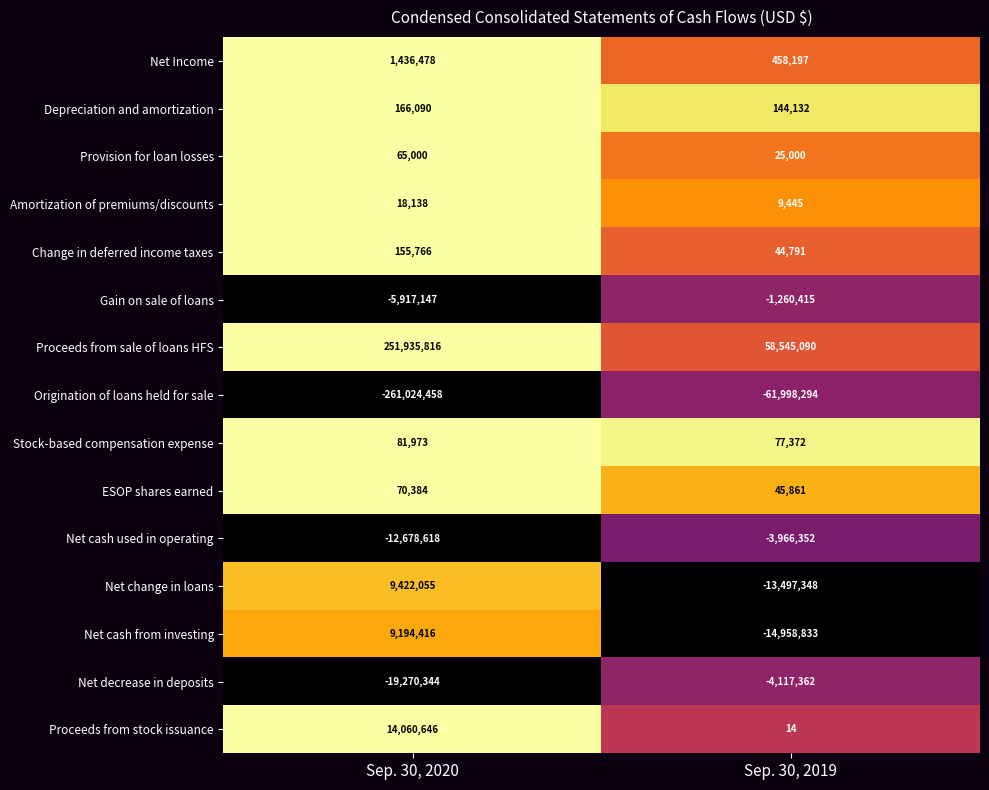

Reading left to right, what are all the values shown in this chart?

Net Income: 1436478	458197
Depreciation and amortization: 166090	144132
Provision for loan losses: 65000	25000
Amortization of premiums/discounts: 18138	9445
Change in deferred income taxes: 155766	44791
Gain on sale of loans: -5917147	-1260415
Proceeds from sale of loans HFS: 251935816	58545090
Origination of loans held for sale: -261024458	-61998294
Stock-based compensation expense: 81973	77372
ESOP shares earned: 70384	45861
Net cash used in operating: -12678618	-3966352
Net change in loans: 9422055	-13497348
Net cash from investing: 9194416	-14958833
Net decrease in deposits: -19270344	-4117362
Proceeds from stock issuance: 14060646	14